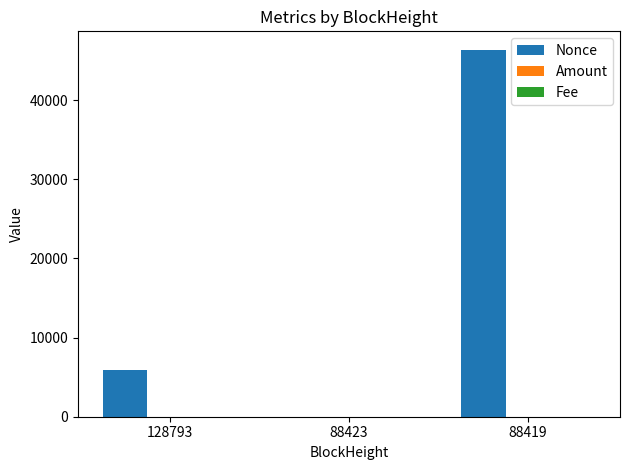

What is the sum of all Nonce values?

52332.0